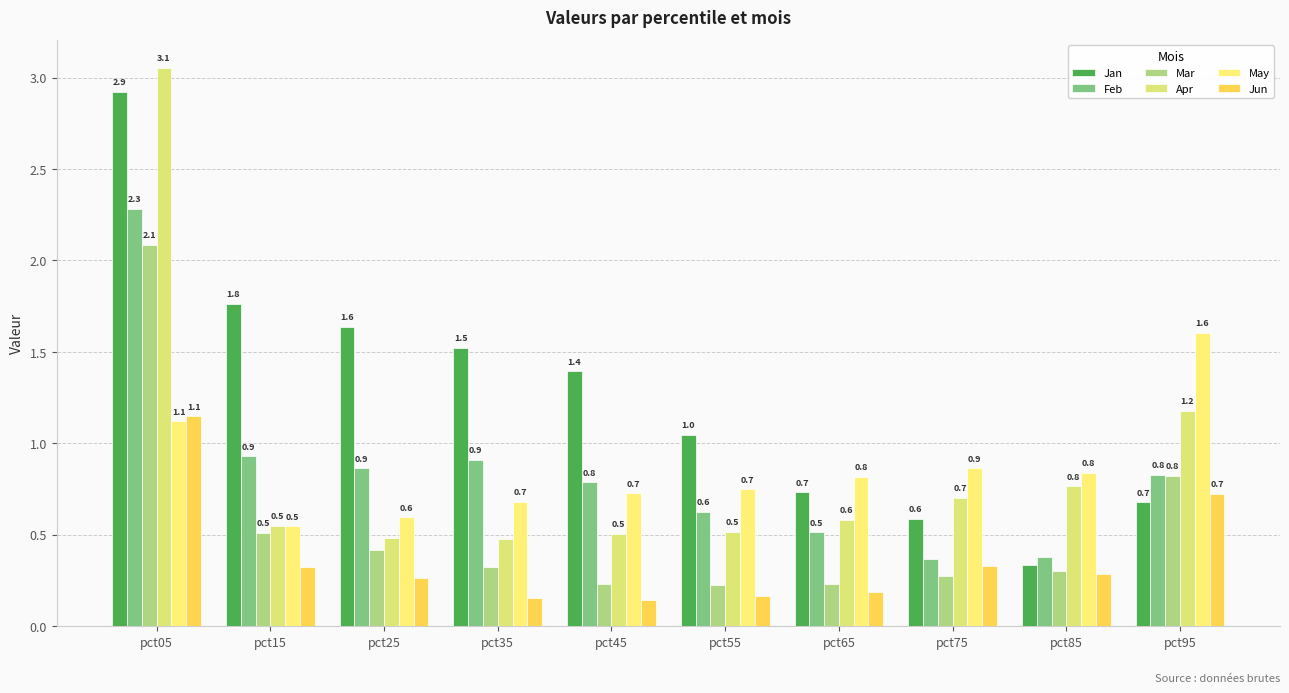

Is the value of May at pct85 greater than the value of Jan at pct25?

No